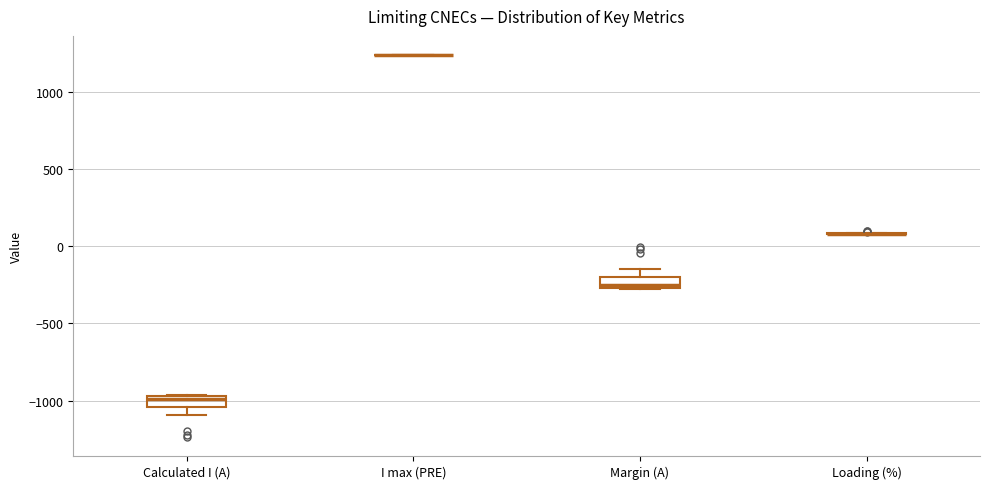

Where is the upper edge of the box for Calculated I (A) on the y-axis? The values are not printed on the chart, so give them approximately, as read against the axis.

-950